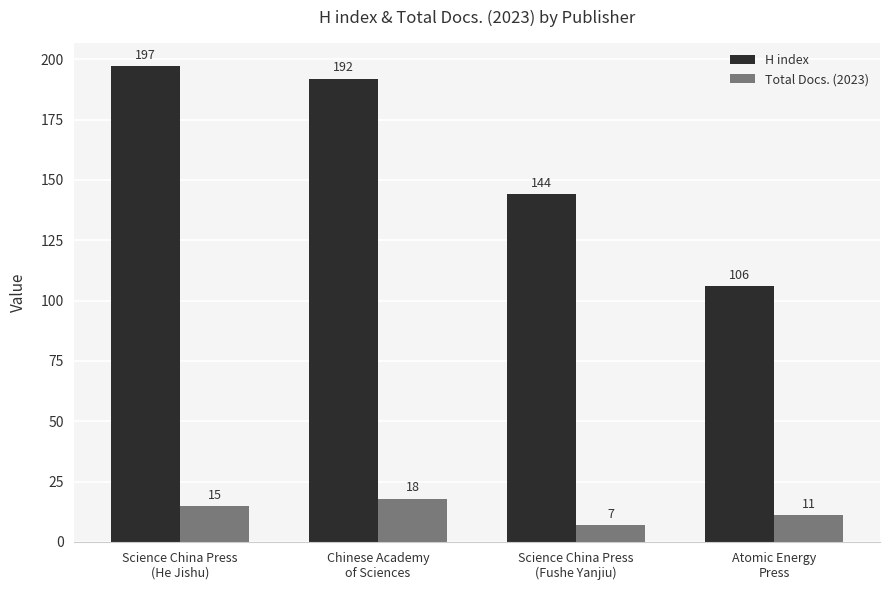

What is the average value of the H index series?

160